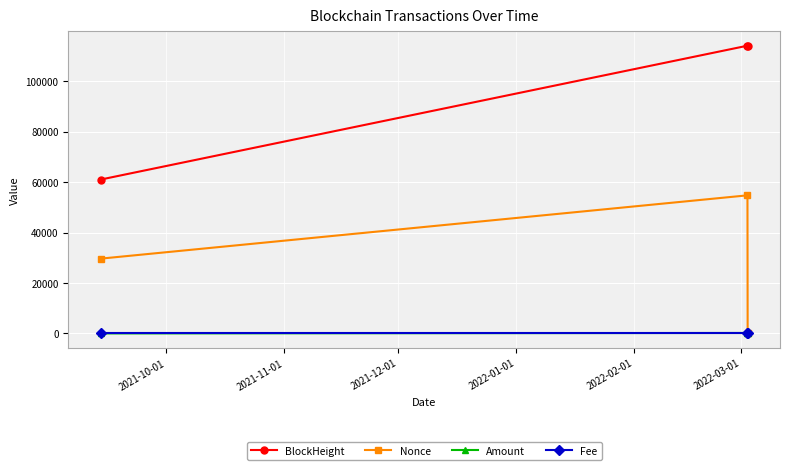

What is the greatest value displayed?

114066.0